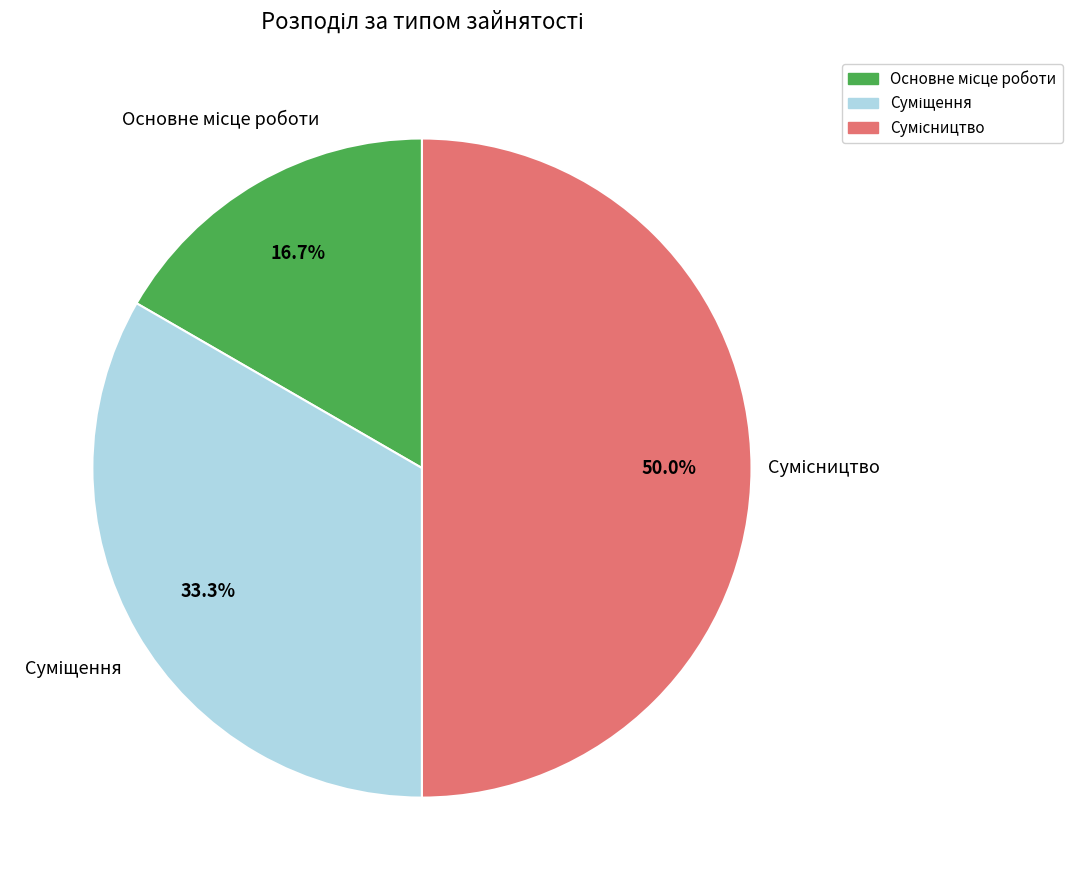

To the nearest percent, what is the difference between the largest and smallest slice percentages?

33%